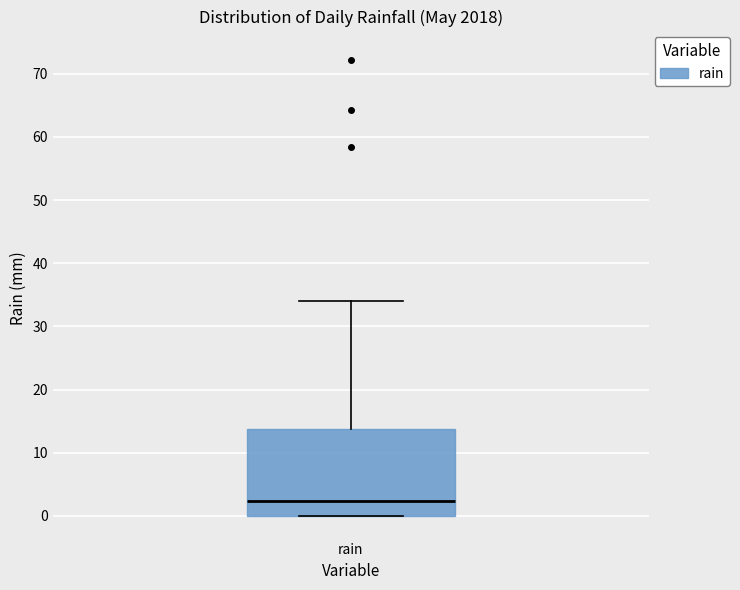

Where is the upper edge of the box for rain on the y-axis? The values are not printed on the chart, so give them approximately, as read against the axis.

14